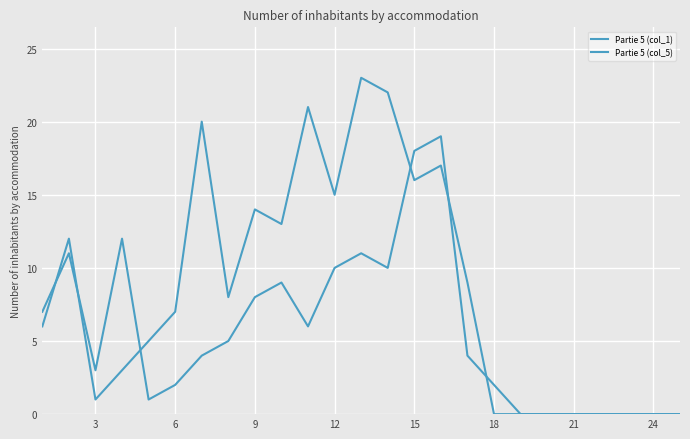

What is the label of the 5th point from the right?

21